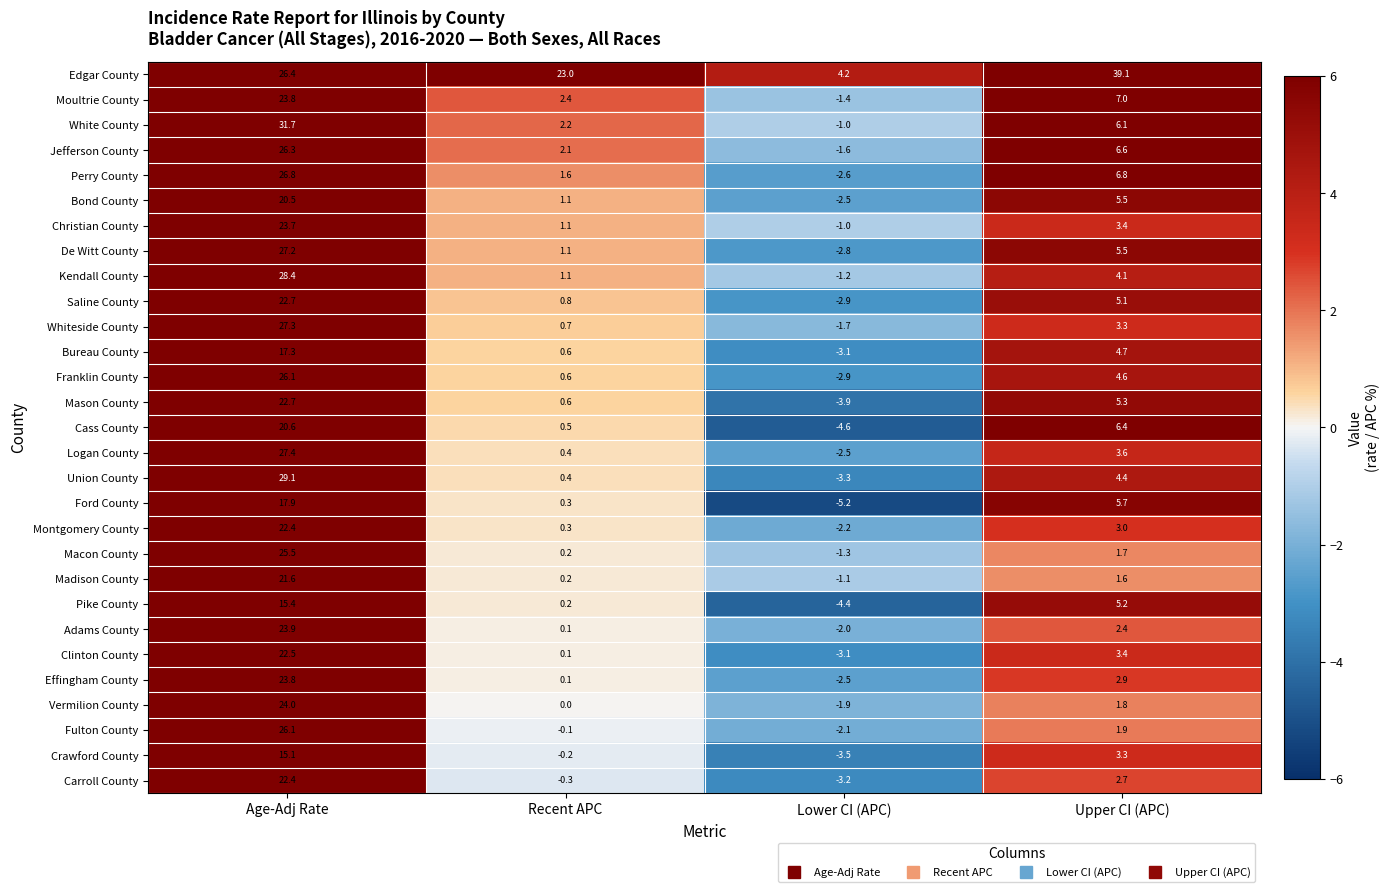

Which series has the widest spread of values?

Edgar County